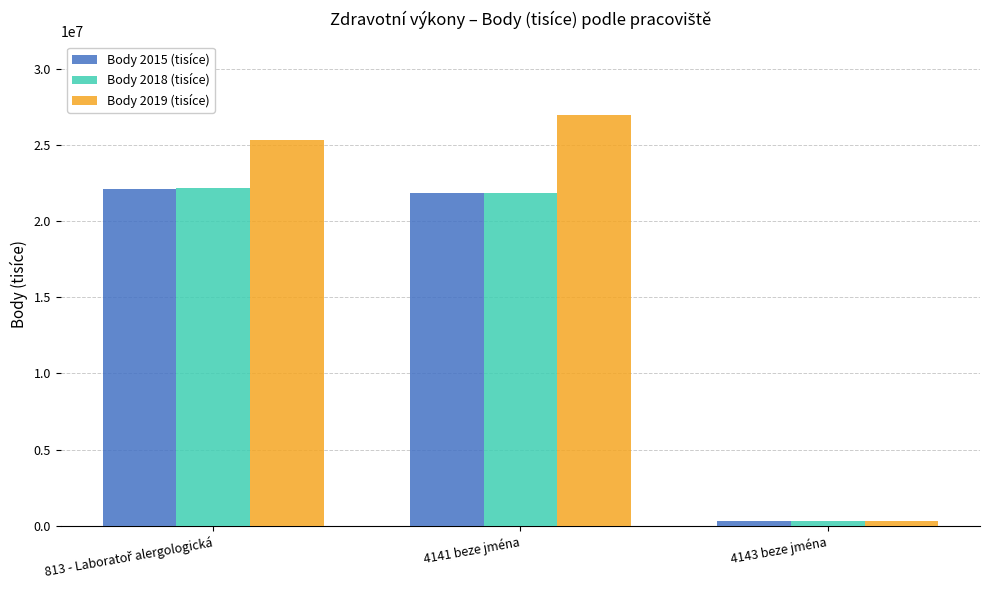

Which series has the widest spread of values?

Body 2019 (tisíce)